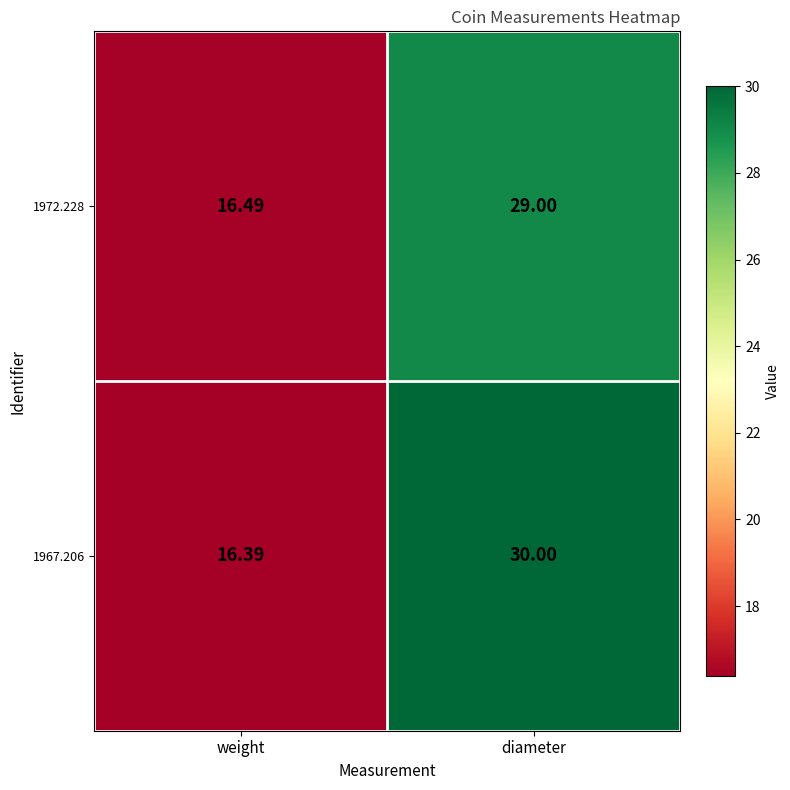

Between weight and diameter, which series saw the biggest shift?

1967.206